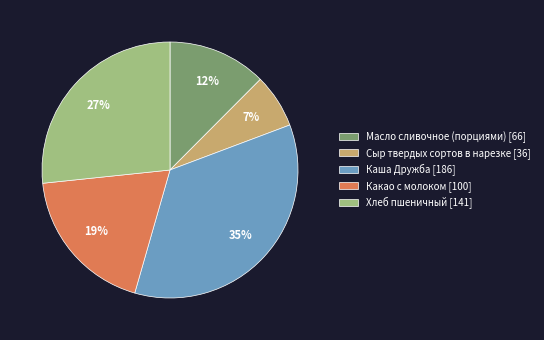

To the nearest percent, what percentage of the pie is Хлеб пшеничный?

27%